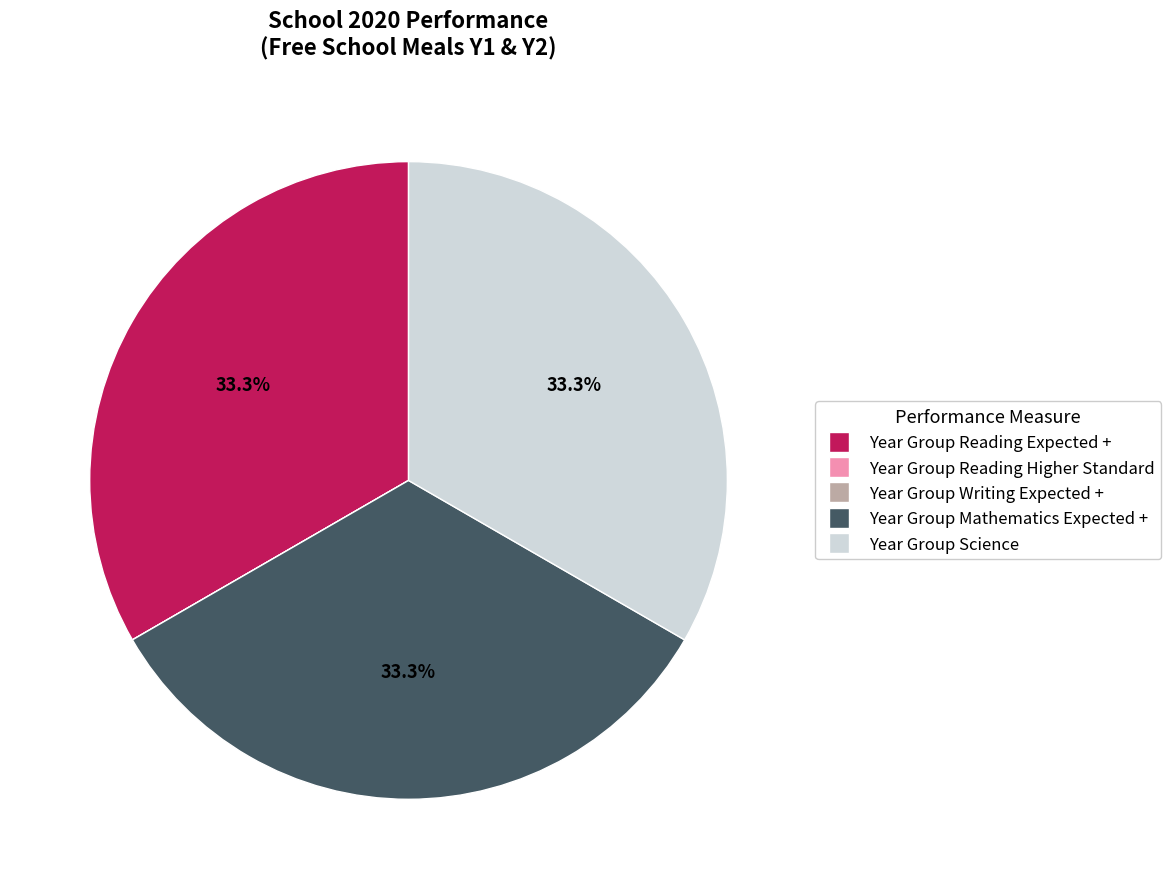

Does Year Group Science account for over 50% of the chart?

No